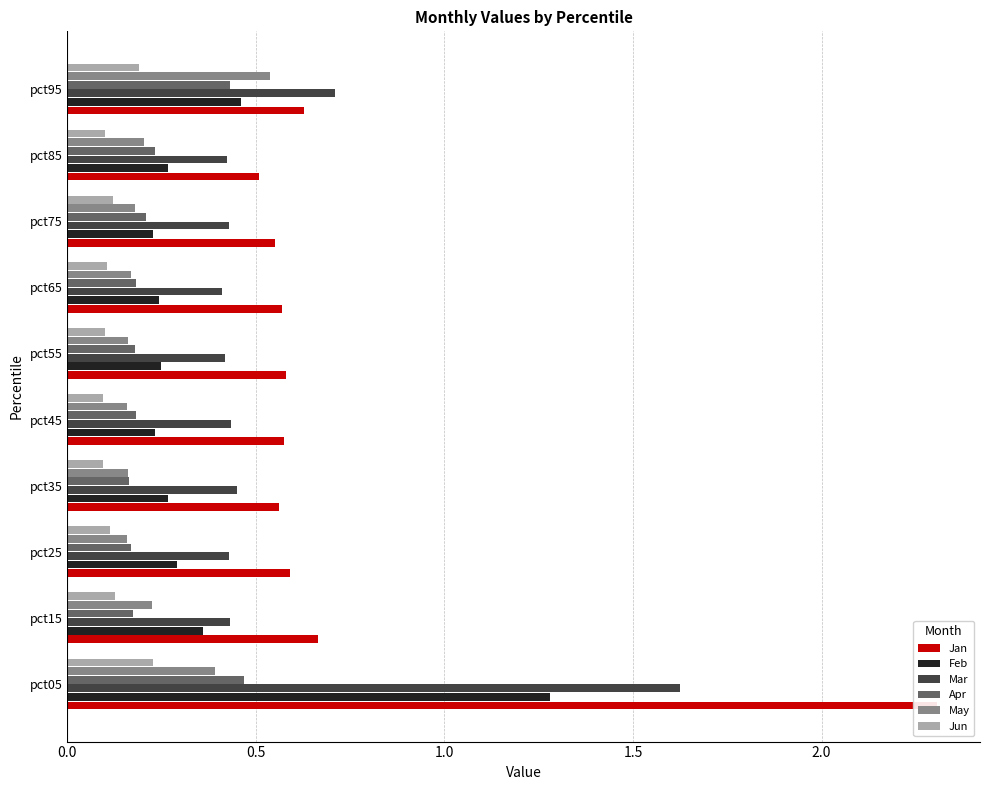

What value does the Feb series have at pct15?

0.4